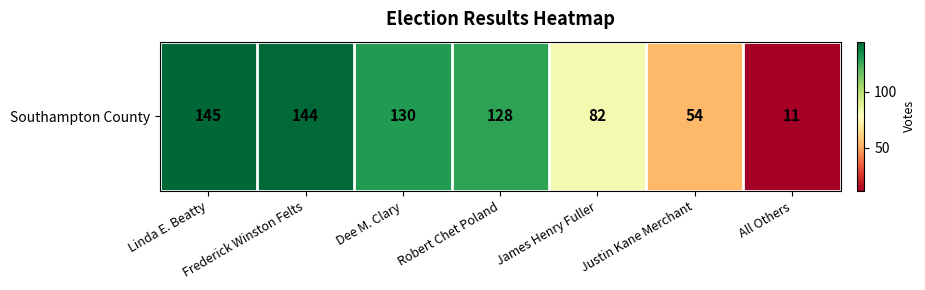

What is the greatest value displayed?

145